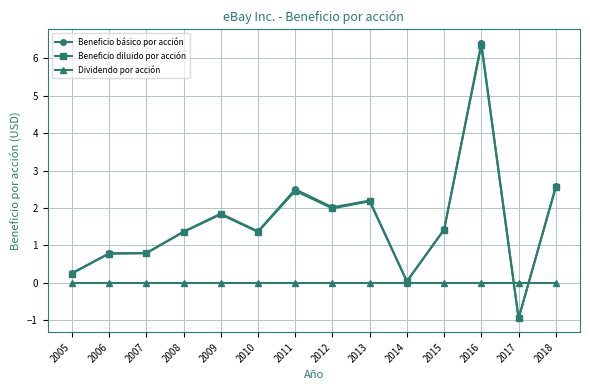

The value of Beneficio básico por acción at 2016 is 9.8. True or false?

False